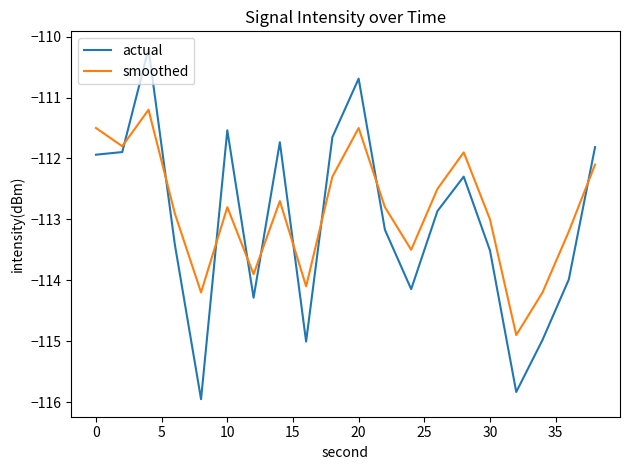

Which series ends up on top after the final intersection of actual and smoothed?

actual